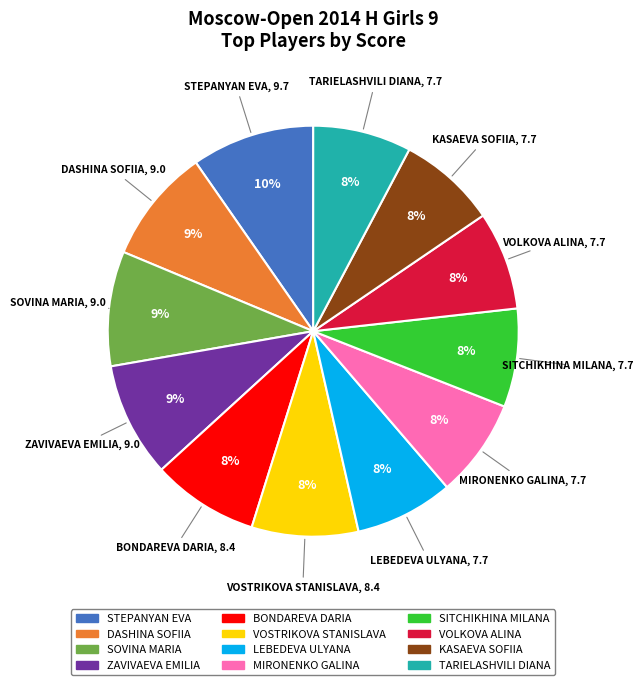

To the nearest percent, what is the difference between the largest and smallest slice percentages?

2%